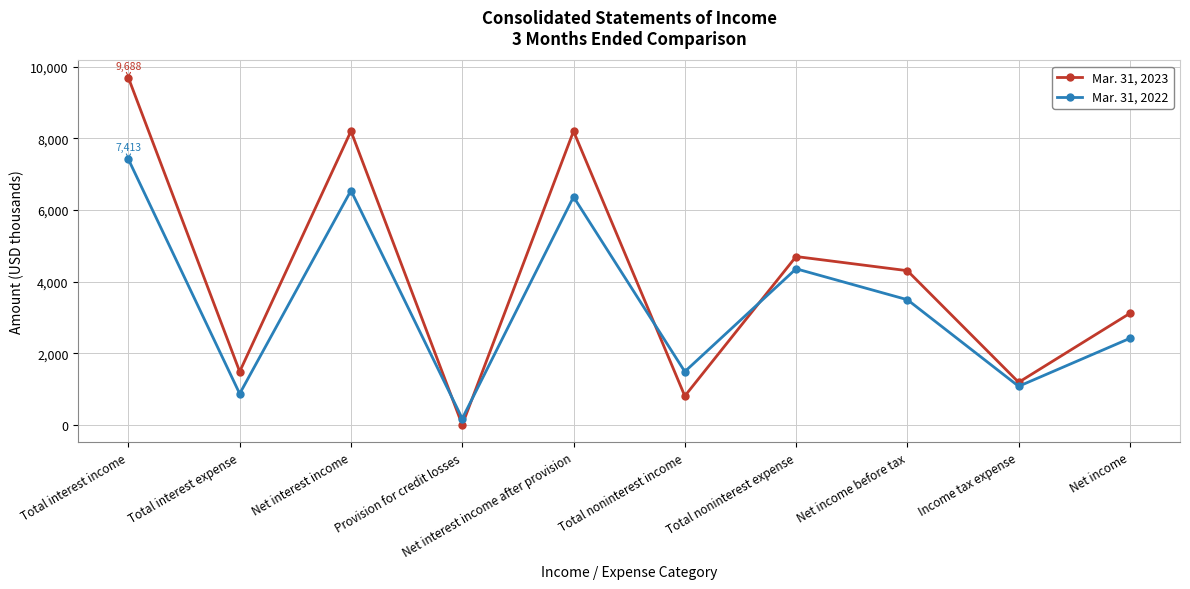

Is the value of Mar. 31, 2023 at Total noninterest expense greater than the value of Mar. 31, 2022 at Total noninterest income?

Yes